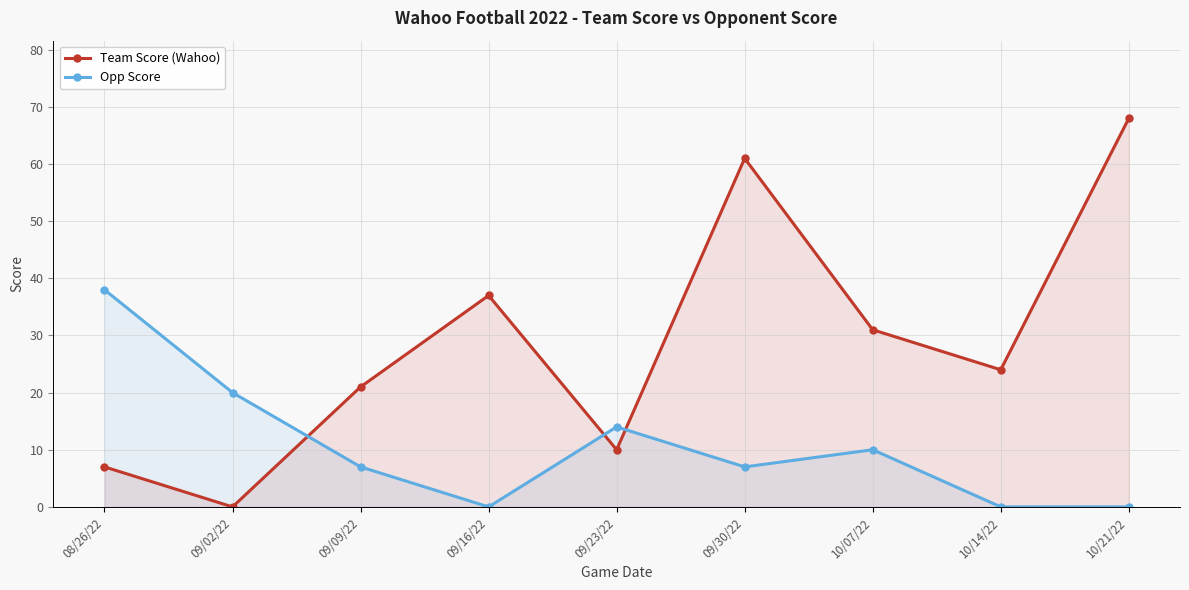

What is the label of the 3rd point from the left?

09/09/22